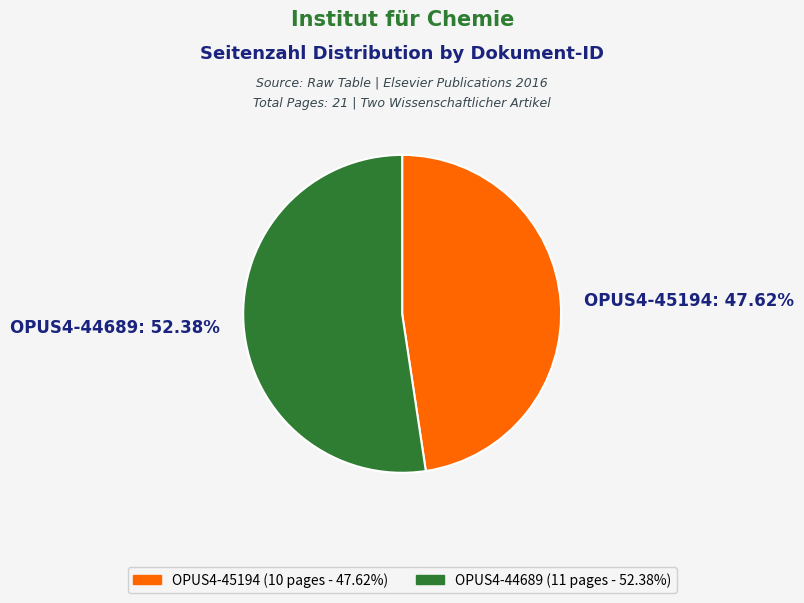

Count the number of slices in the pie.

2